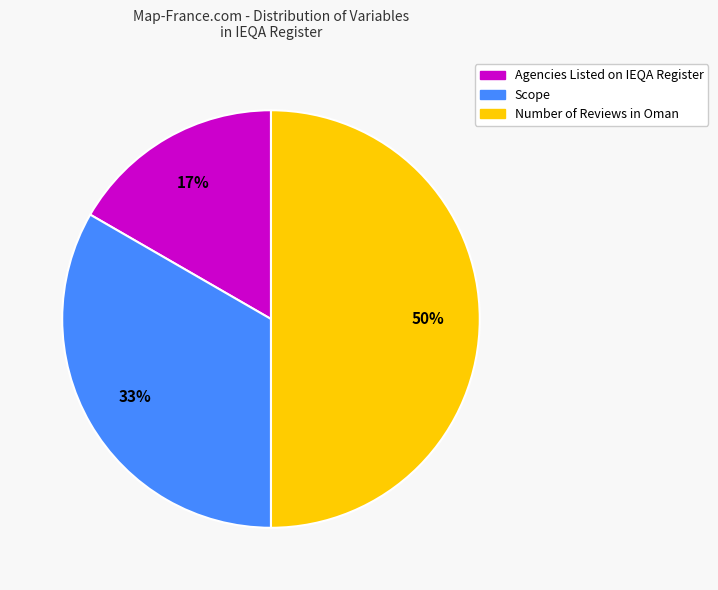

How many slices are in this pie chart?

3